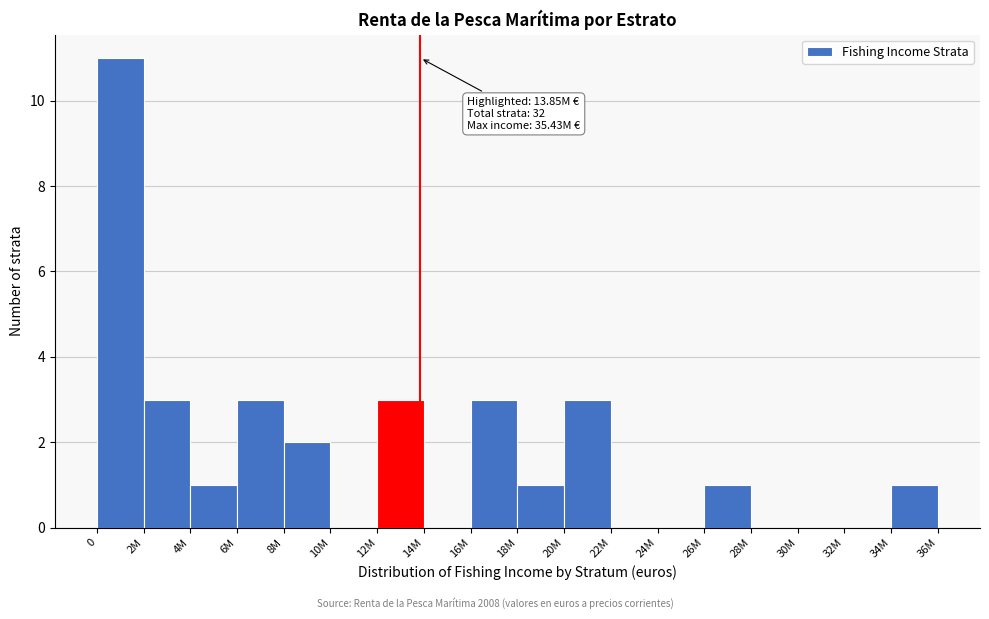

Reading right to left, what are all the values shown in this chart?

34M=1	32M=0	30M=0	28M=0	26M=1	24M=0	22M=0	20M=3	18M=1	16M=3	14M=0	12M=3	10M=0	8M=2	6M=3	4M=1	2M=3	0=11